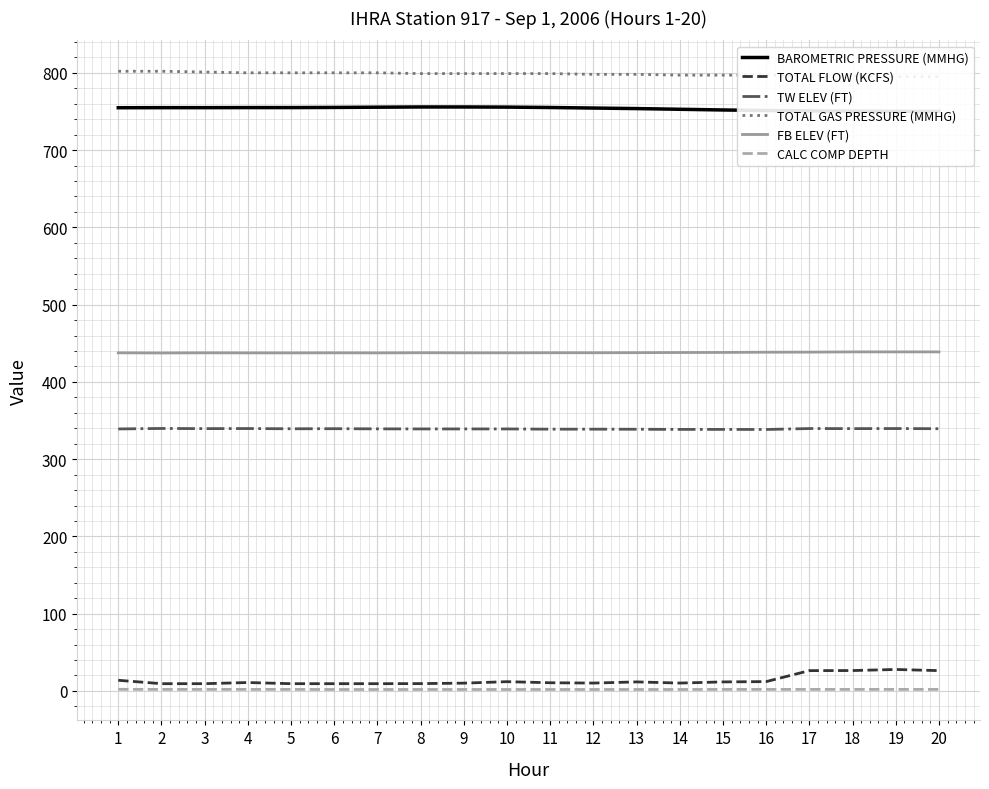

What are all the series names shown in the legend?

BAROMETRIC PRESSURE (MMHG), TOTAL FLOW (KCFS), TW ELEV (FT), TOTAL GAS PRESSURE (MMHG), FB ELEV (FT), CALC COMP DEPTH